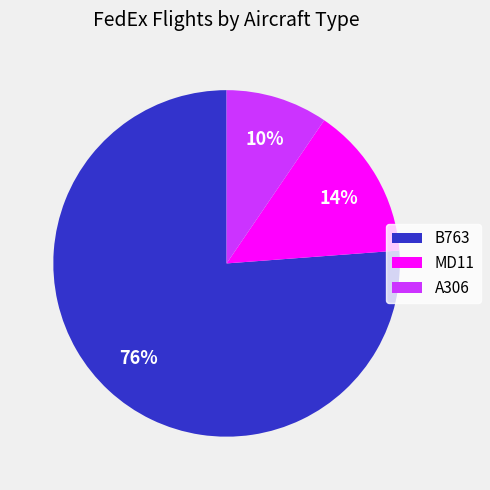

To the nearest percent, what is the average slice percentage?

33%